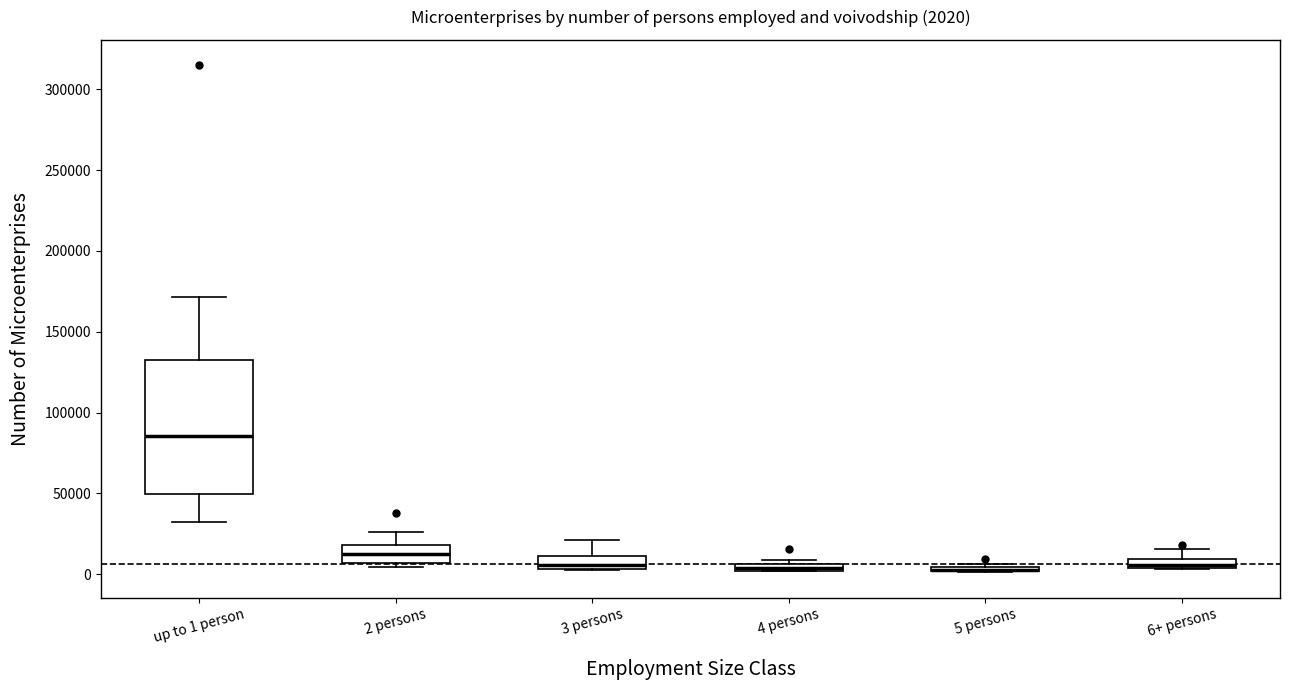

Which box is the tallest, from its lower edge to its upper edge?

up to 1 person